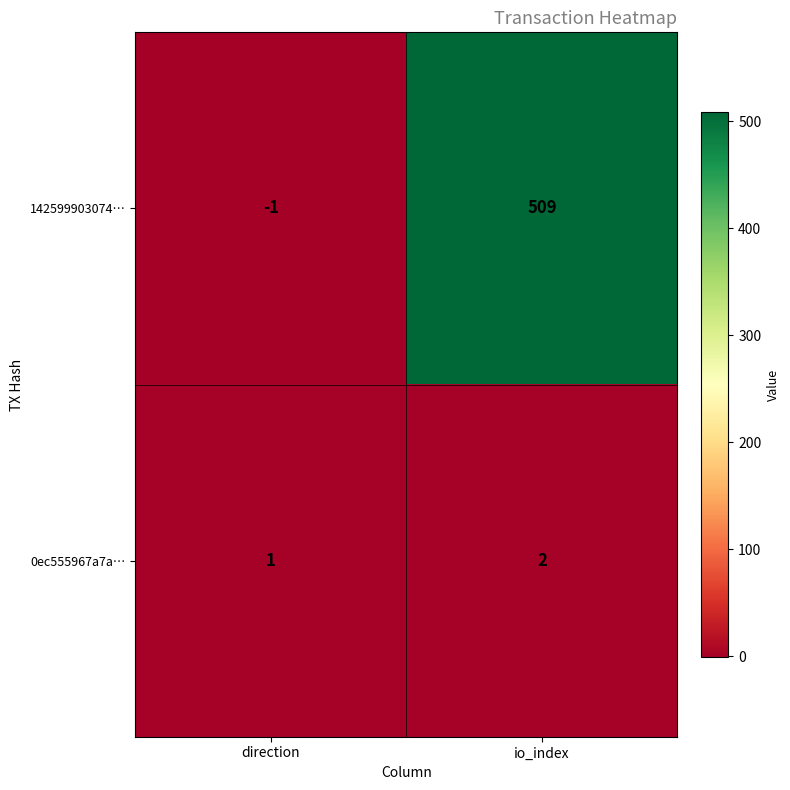

Rank the series by their maximum value, from highest to lowest.

142599903074…, 0ec555967a7a…